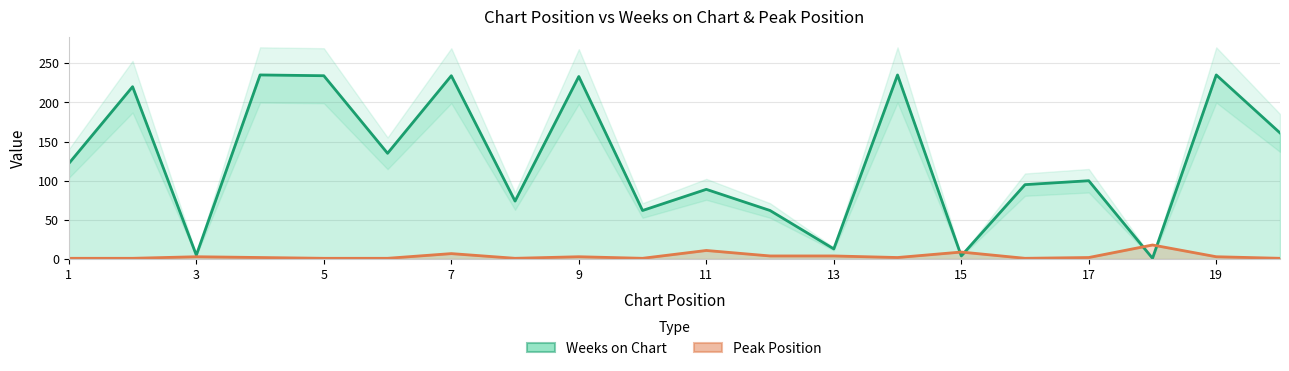

Which series has the widest spread of values?

Weeks on Chart